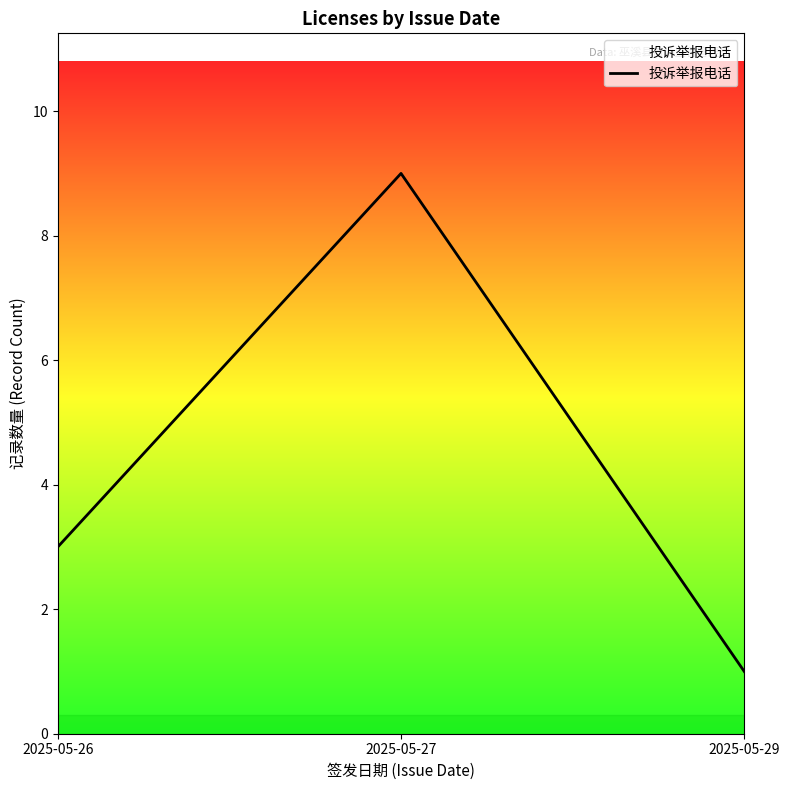

What value does the data have at 2025-05-26?

3